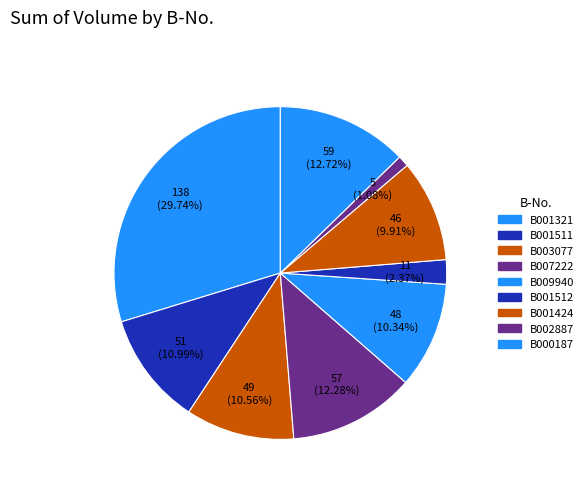

To the nearest percent, what percentage of the pie is B001424?

10%